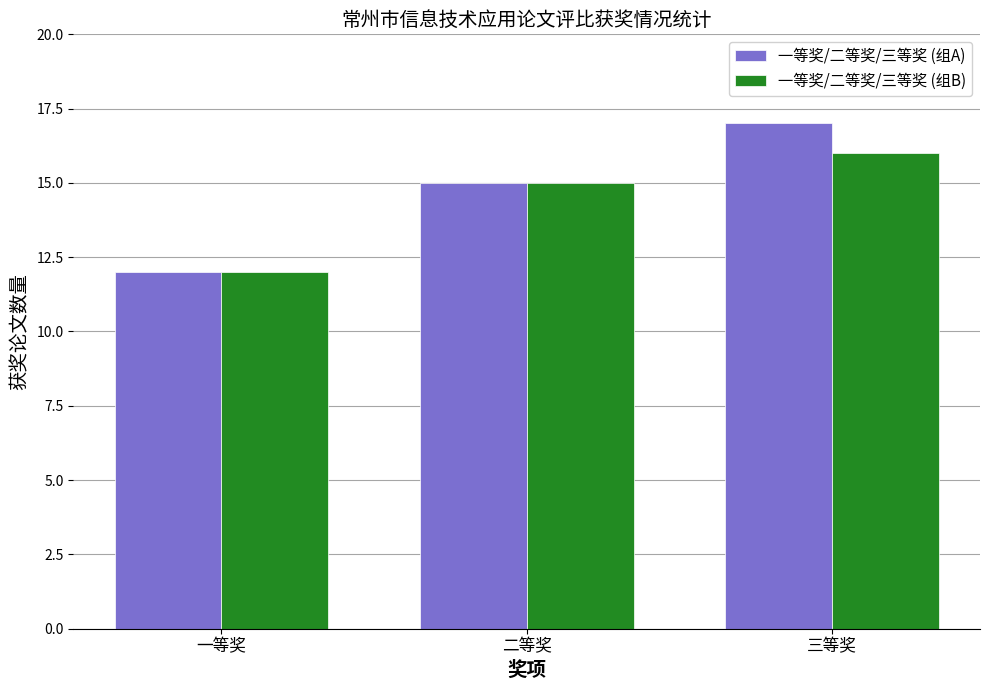

Read the 一等奖/二等奖/三等奖 (组A) value at 一等奖.

12